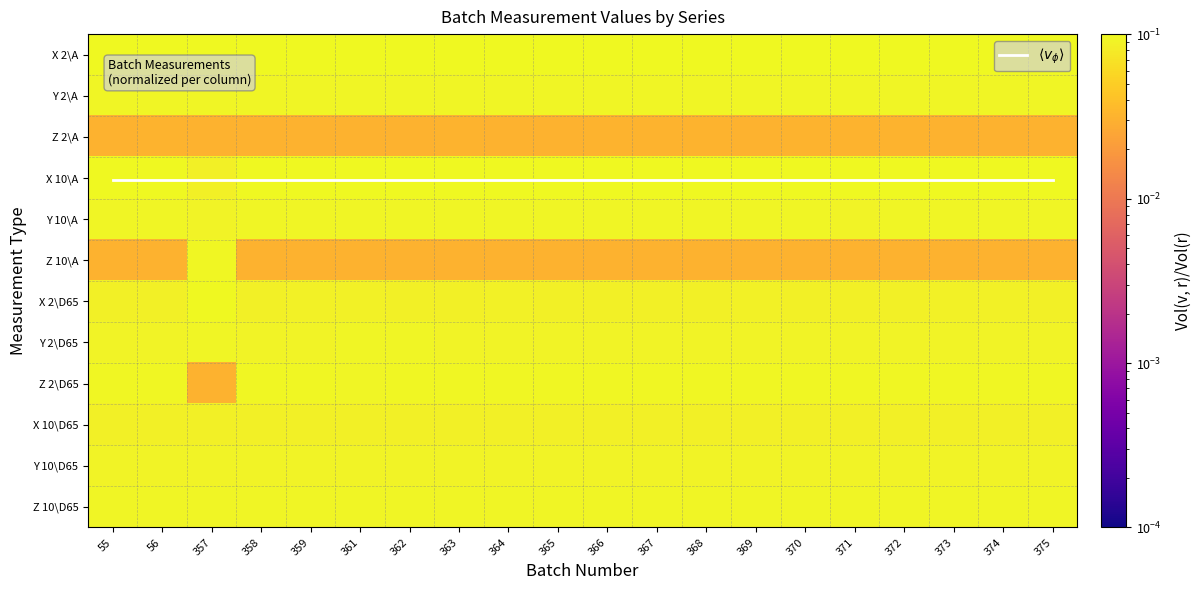

Which series has the largest range (max minus min)?

Z 10\A